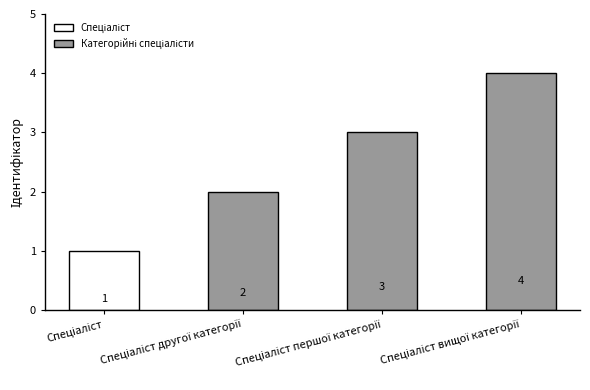

What is the greatest value displayed?

4